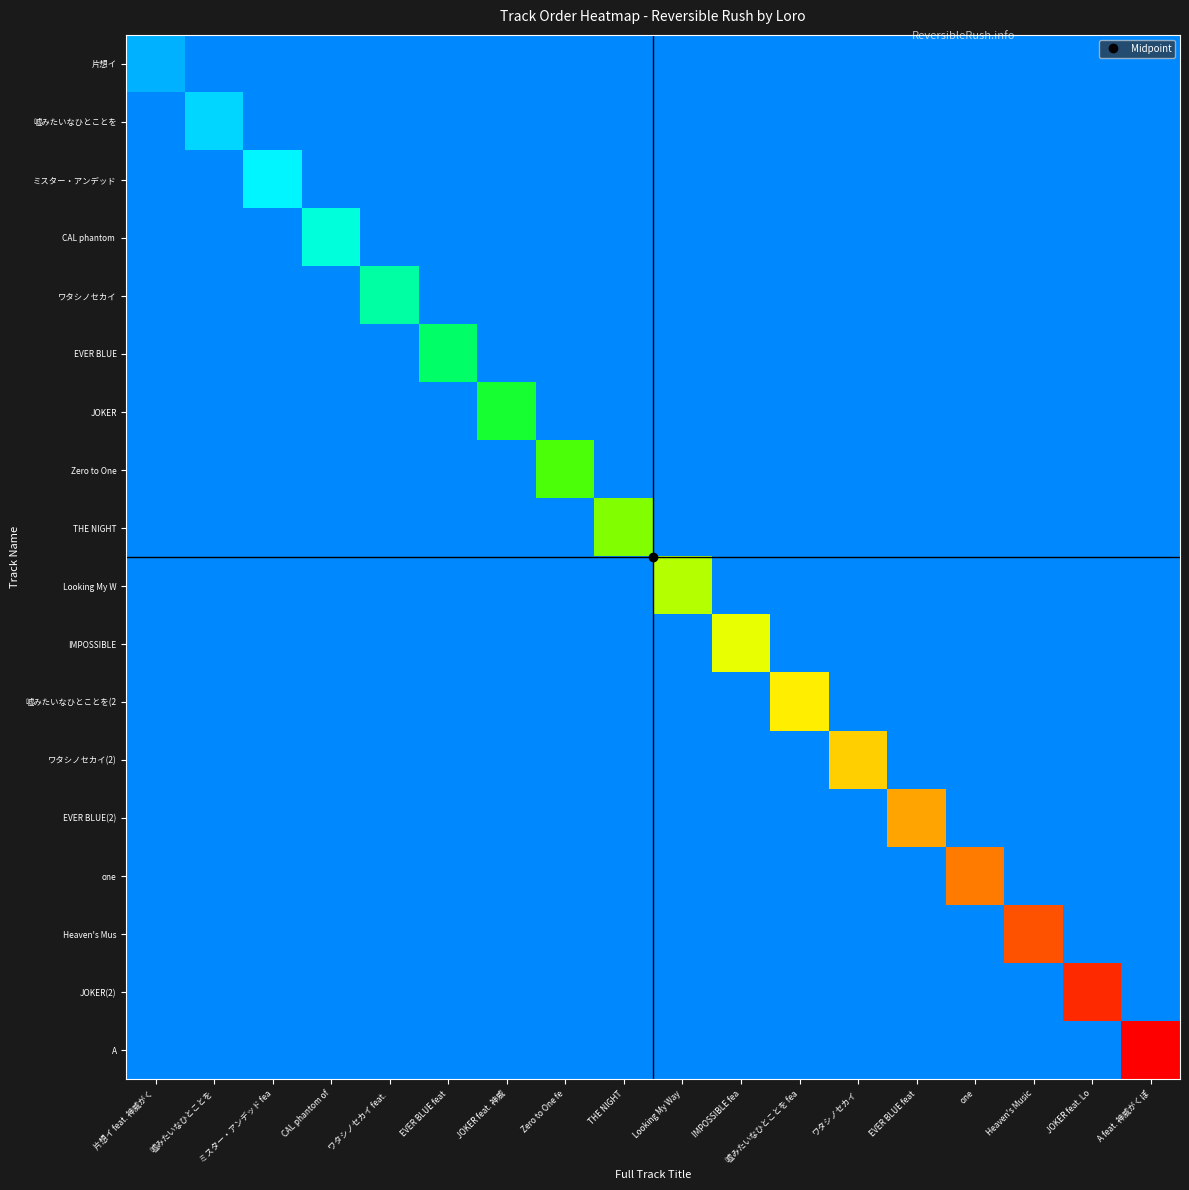

Is the value of 嘘みたいなひとことを(2 at JOKER feat. 神威 greater than the value of 嘘みたいなひとことを at Zero to One fe?

No